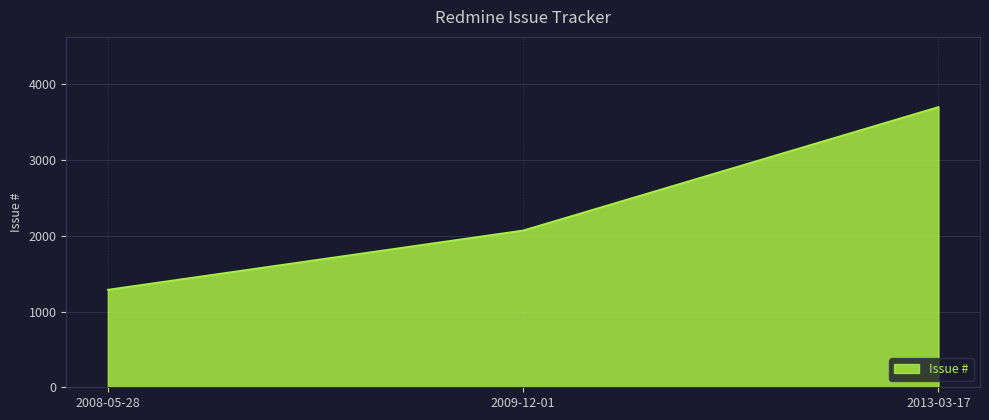

The value at 2009-12-01 is 1128. True or false?

False